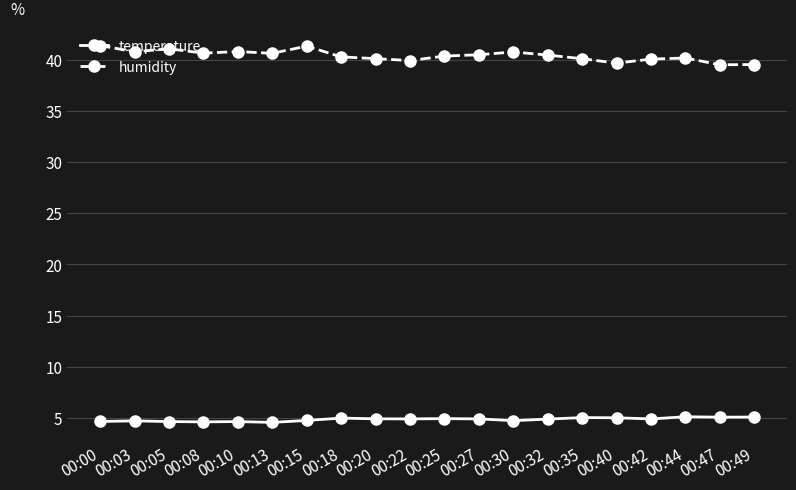

What is the highest value of the temperature series?

5.1